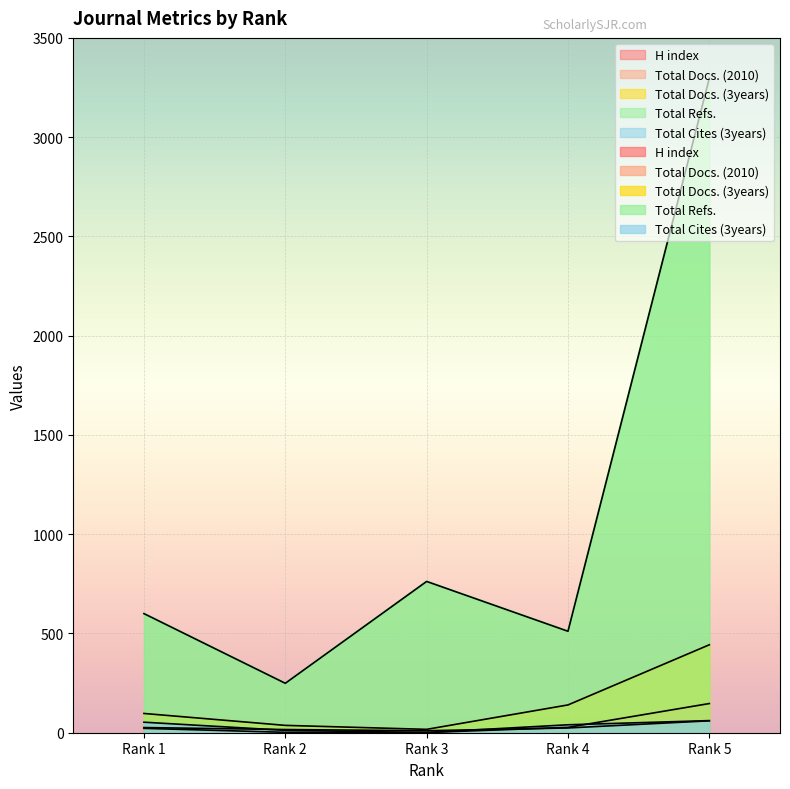

What is the difference between the H index values at Rank 5 and Rank 4?

36